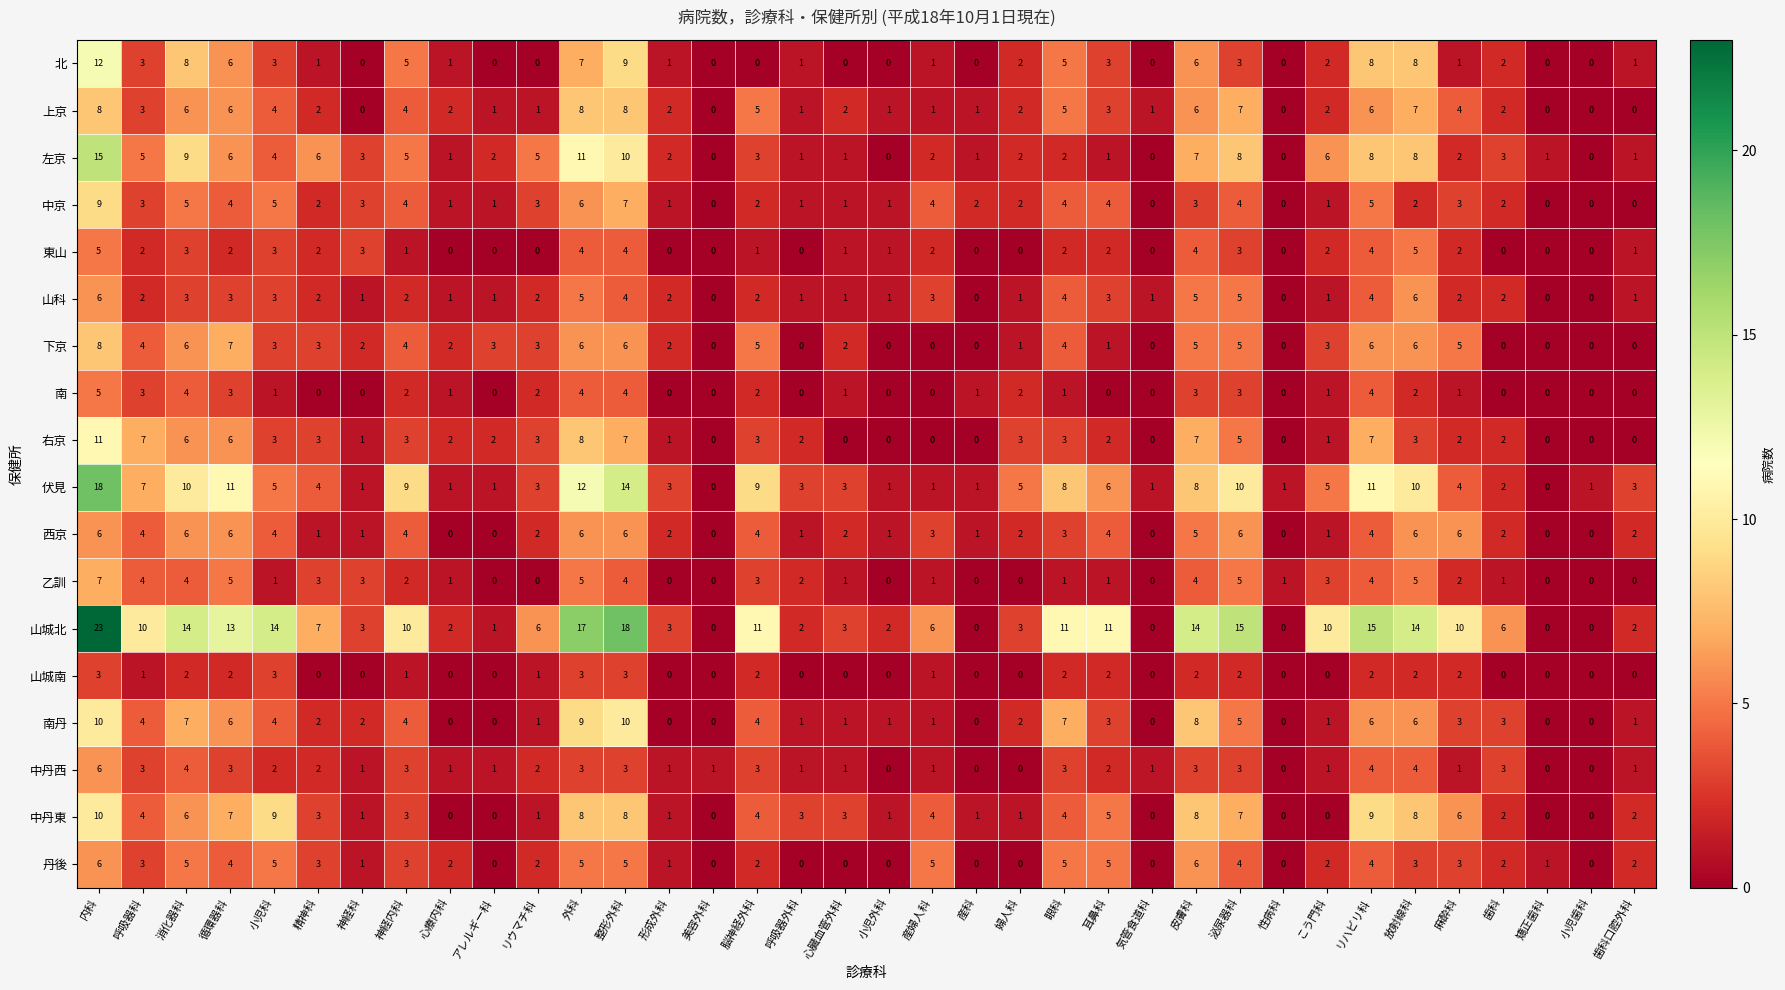

What is the maximum value shown in the chart?

23